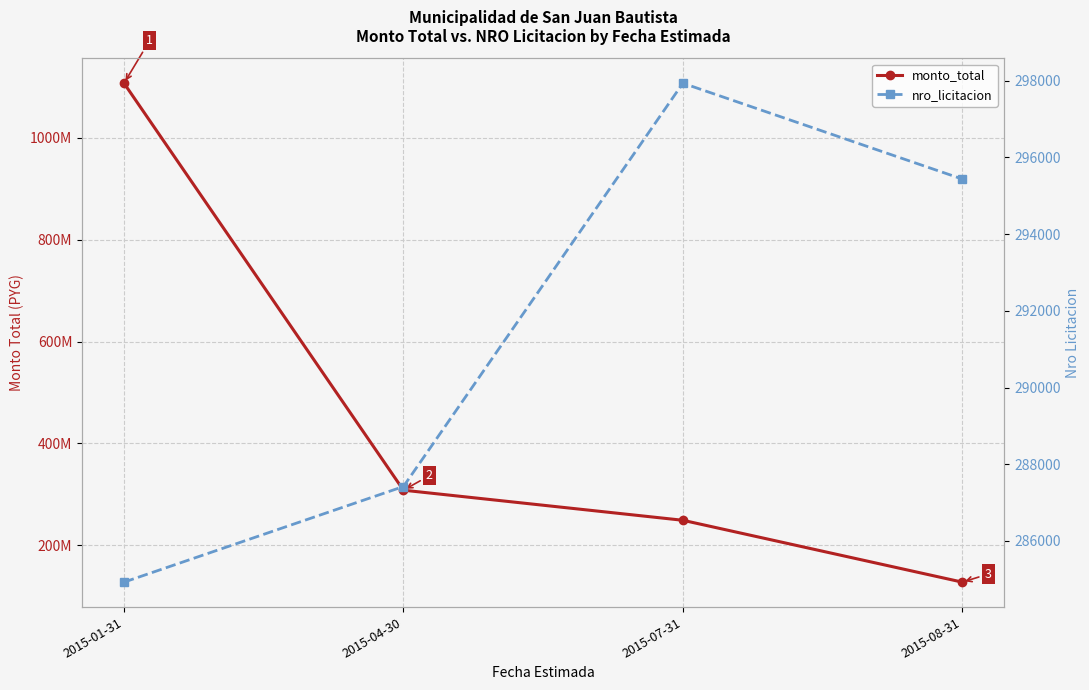

At 2015-08-31, list the series in order from largest to smallest.

monto_total, nro_licitacion